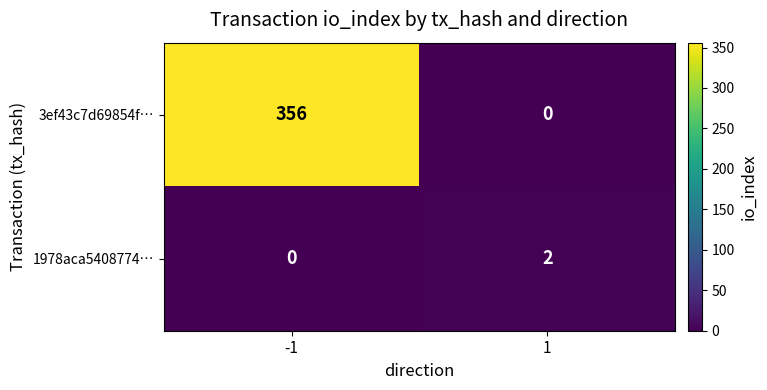

What is the average value of the 3ef43c7d69854f… series?

178